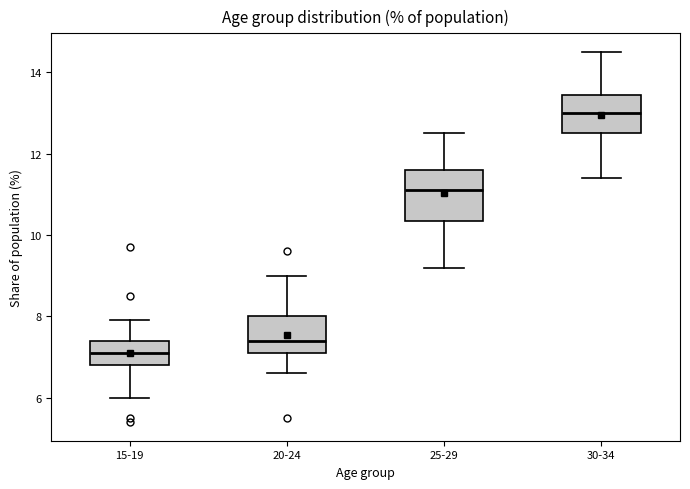

Reading left to right, transcribe this box plot: for each box, give where its median line is, the range the box spans, and where its two whiskers end, as read against the y-axis. The values are not printed on the chart, so give them approximately, as read against the axis.

15-19: median 7.2, box 6.8 to 7.4, whiskers 6.0 to 8.0
20-24: median 7.4, box 7.2 to 8.0, whiskers 6.6 to 9.0
25-29: median 11.2, box 10.4 to 11.6, whiskers 9.2 to 12.6
30-34: median 13.0, box 12.6 to 13.4, whiskers 11.4 to 14.6